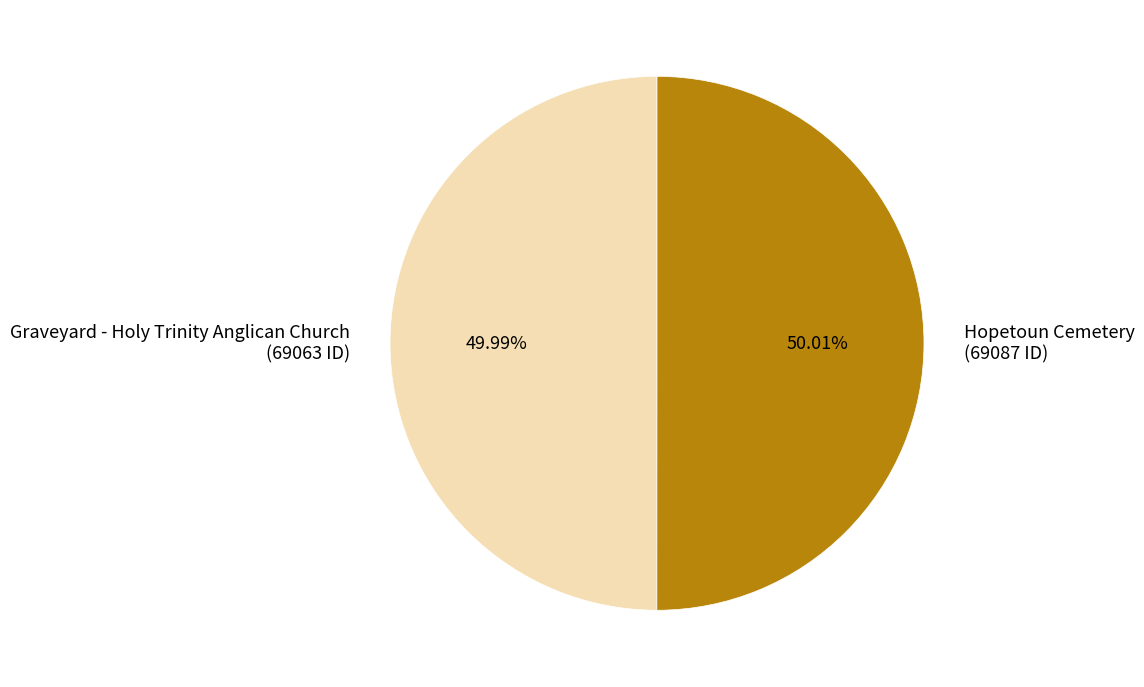

How many segments does this pie chart have?

2